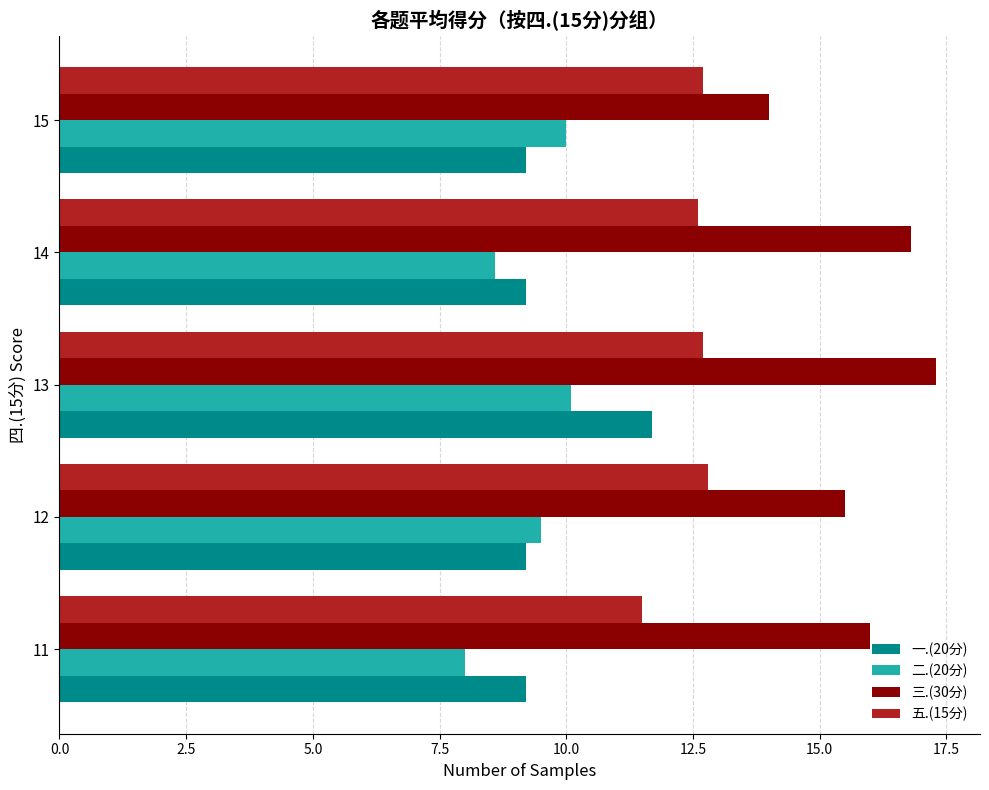

List the series in order of their peak value, lowest first.

二.(20分), 一.(20分), 五.(15分), 三.(30分)